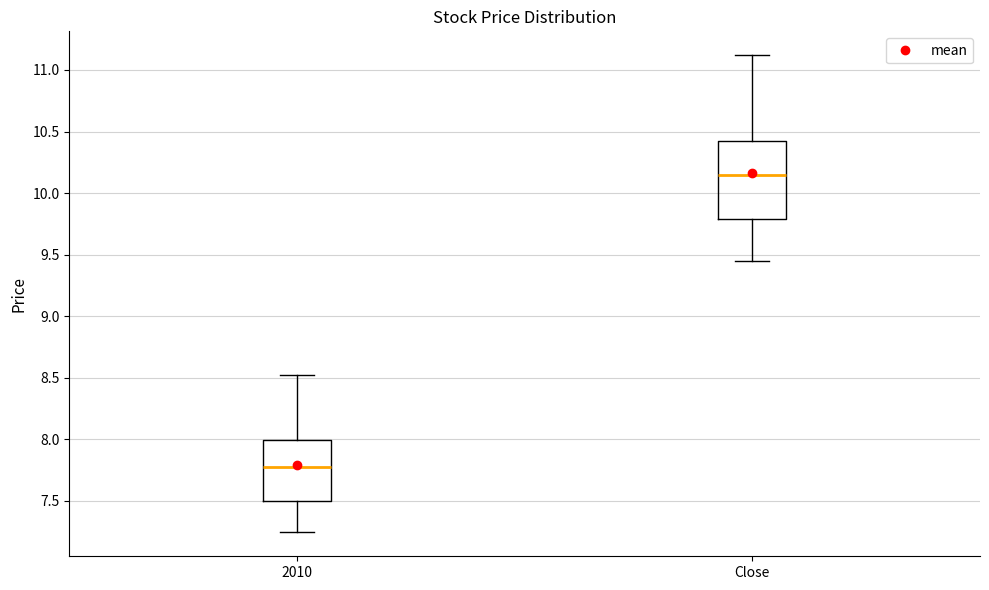

Reading left to right, transcribe this box plot: for each box, give where its median line is, the range the box spans, and where its two whiskers end, as read against the y-axis. The values are not printed on the chart, so give them approximately, as read against the axis.

2010: median 7.80, box 7.50 to 8.00, whiskers 7.25 to 8.50
Close: median 10.15, box 9.80 to 10.40, whiskers 9.45 to 11.10